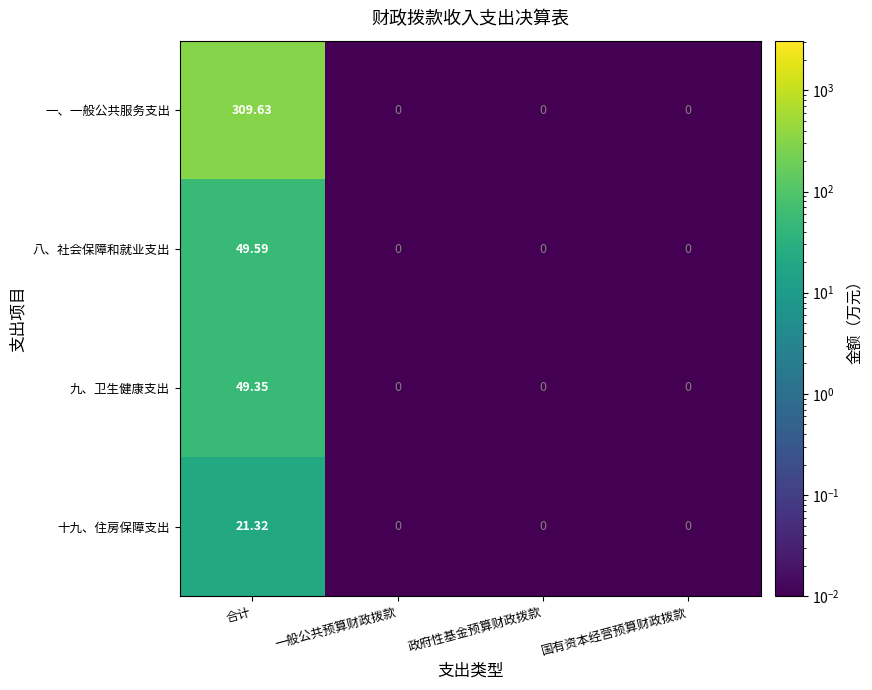

At which category is the sum across all series the highest?

合计